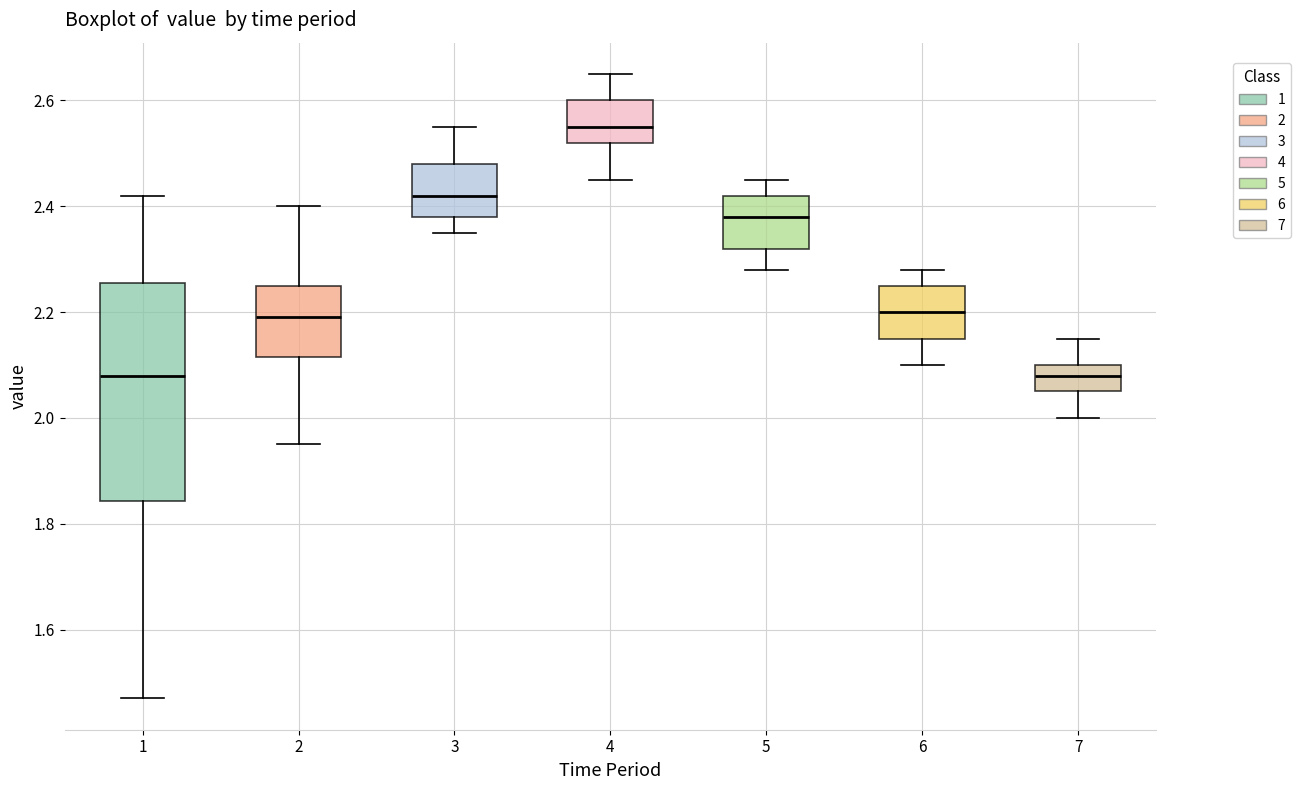

Reading left to right, read every box against the y-axis: the position of its median line, the range the box covers, and the ends of its whiskers. The values are not printed on the chart, so give them approximately, as read against the axis.

1: median 2.08, box 1.84 to 2.26, whiskers 1.48 to 2.42
2: median 2.20, box 2.12 to 2.26, whiskers 1.96 to 2.40
3: median 2.42, box 2.38 to 2.48, whiskers 2.36 to 2.56
4: median 2.56, box 2.52 to 2.60, whiskers 2.46 to 2.66
5: median 2.38, box 2.32 to 2.42, whiskers 2.28 to 2.46
6: median 2.20, box 2.16 to 2.26, whiskers 2.10 to 2.28
7: median 2.08, box 2.06 to 2.10, whiskers 2.00 to 2.16